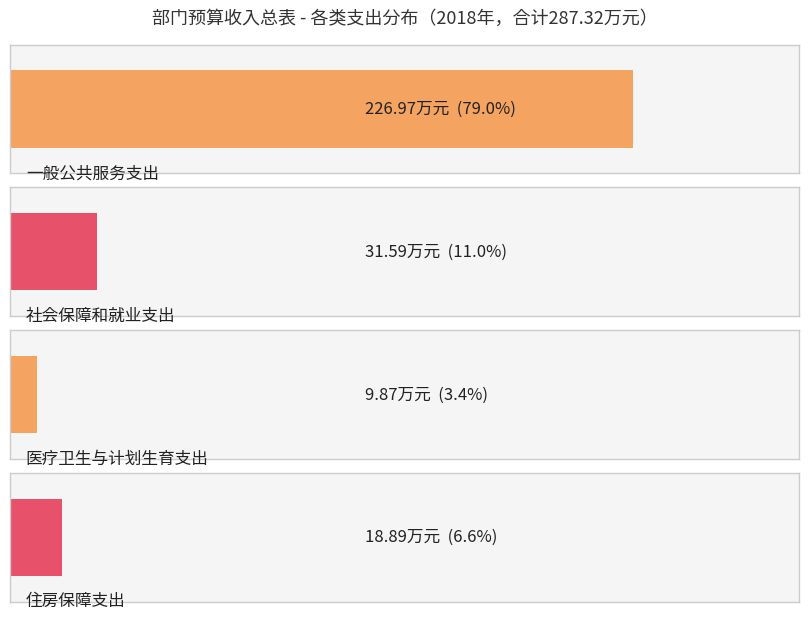

Which category has the highest value across all series?

一般公共服务支出